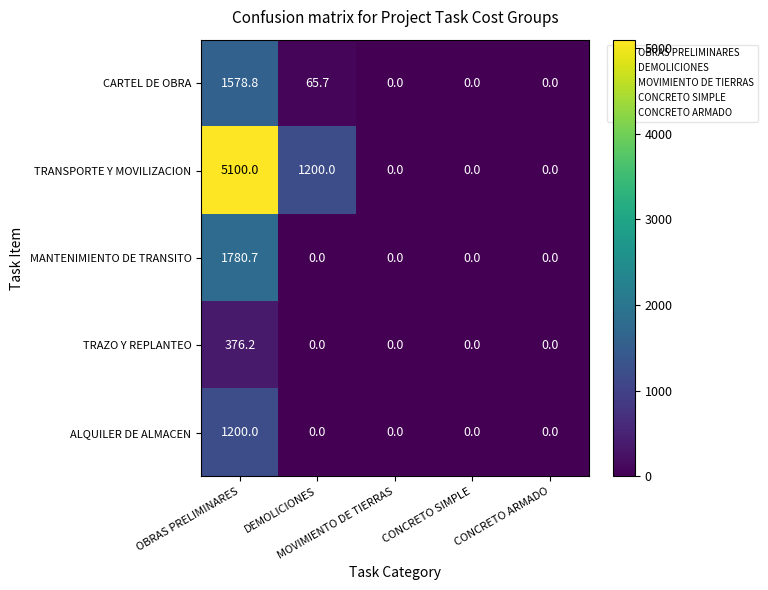

What is the average value of the MANTENIMIENTO DE TRANSITO series?

356.1